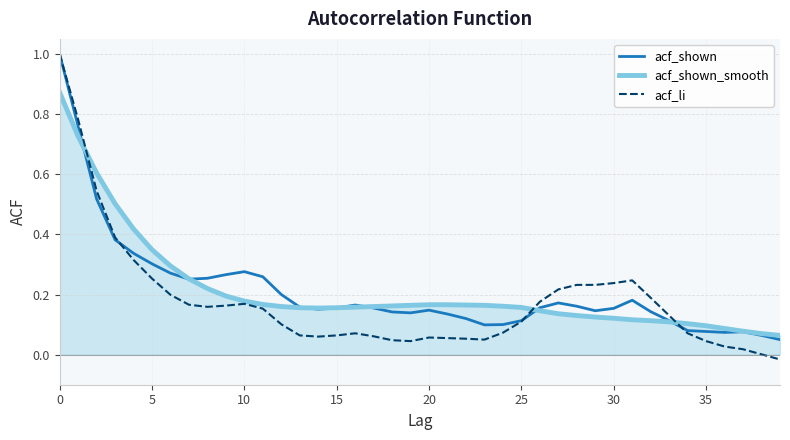

At how many categories does at least one series exceed 0?

40